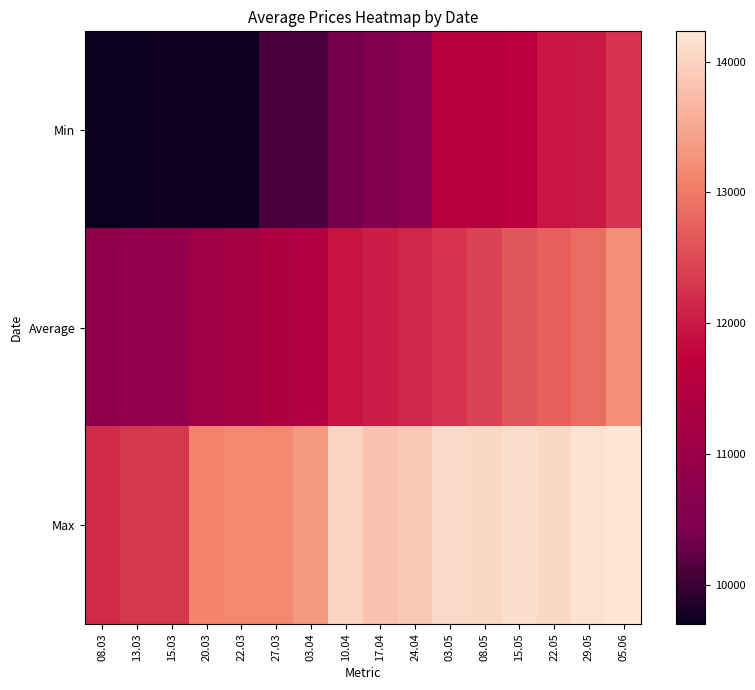

Reading left to right, what are all the values shown in this chart?

Min: 08.03=9700	13.03=9700	15.03=9750	20.03=9750	22.03=9750	27.03=10100	03.04=10100	10.04=10350	17.04=10550	24.04=10700	03.05=11550	08.05=11550	15.05=11650	22.05=11950	29.05=12000	05.06=12300
Average: 08.03=10776	13.03=10854	15.03=10888	20.03=11087	22.03=11197	27.03=11356	03.04=11436	10.04=11948	17.04=12044	24.04=12135	03.05=12284	08.05=12429	15.05=12648	22.05=12724	29.05=12867	05.06=13218
Max: 08.03=12175	13.03=12310	15.03=12310	20.03=13110	22.03=13140	27.03=13140	03.04=13340	10.04=14000	17.04=13821	24.04=13875	03.05=14071	08.05=14050	15.05=14125	22.05=14042	29.05=14167	05.06=14233